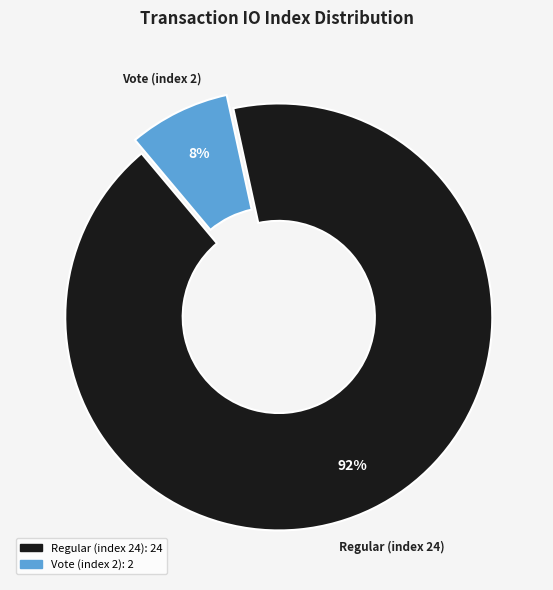

To the nearest percent, what is the combined percentage of Regular (index 24) and Vote (index 2)?

100%